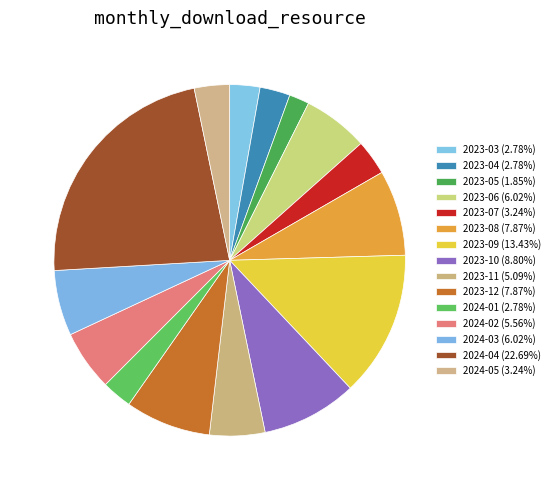

How much of the chart is everything except 2024-05?

96.8%